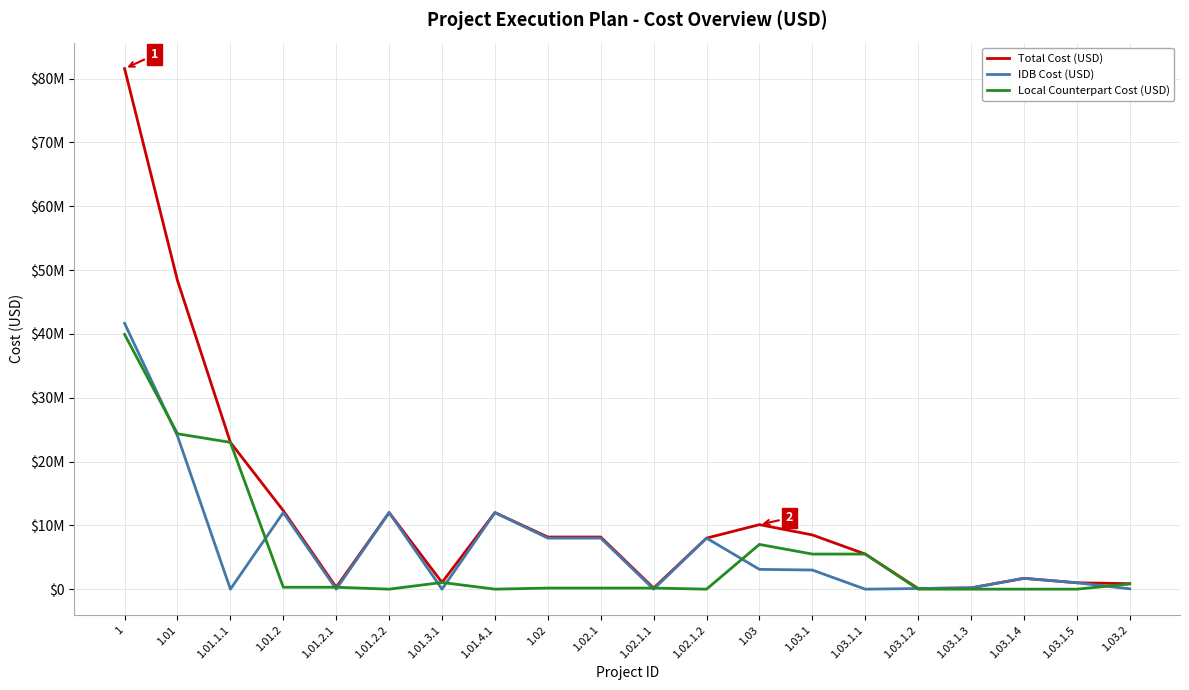

Is this an area chart (filled region under the line)?

No